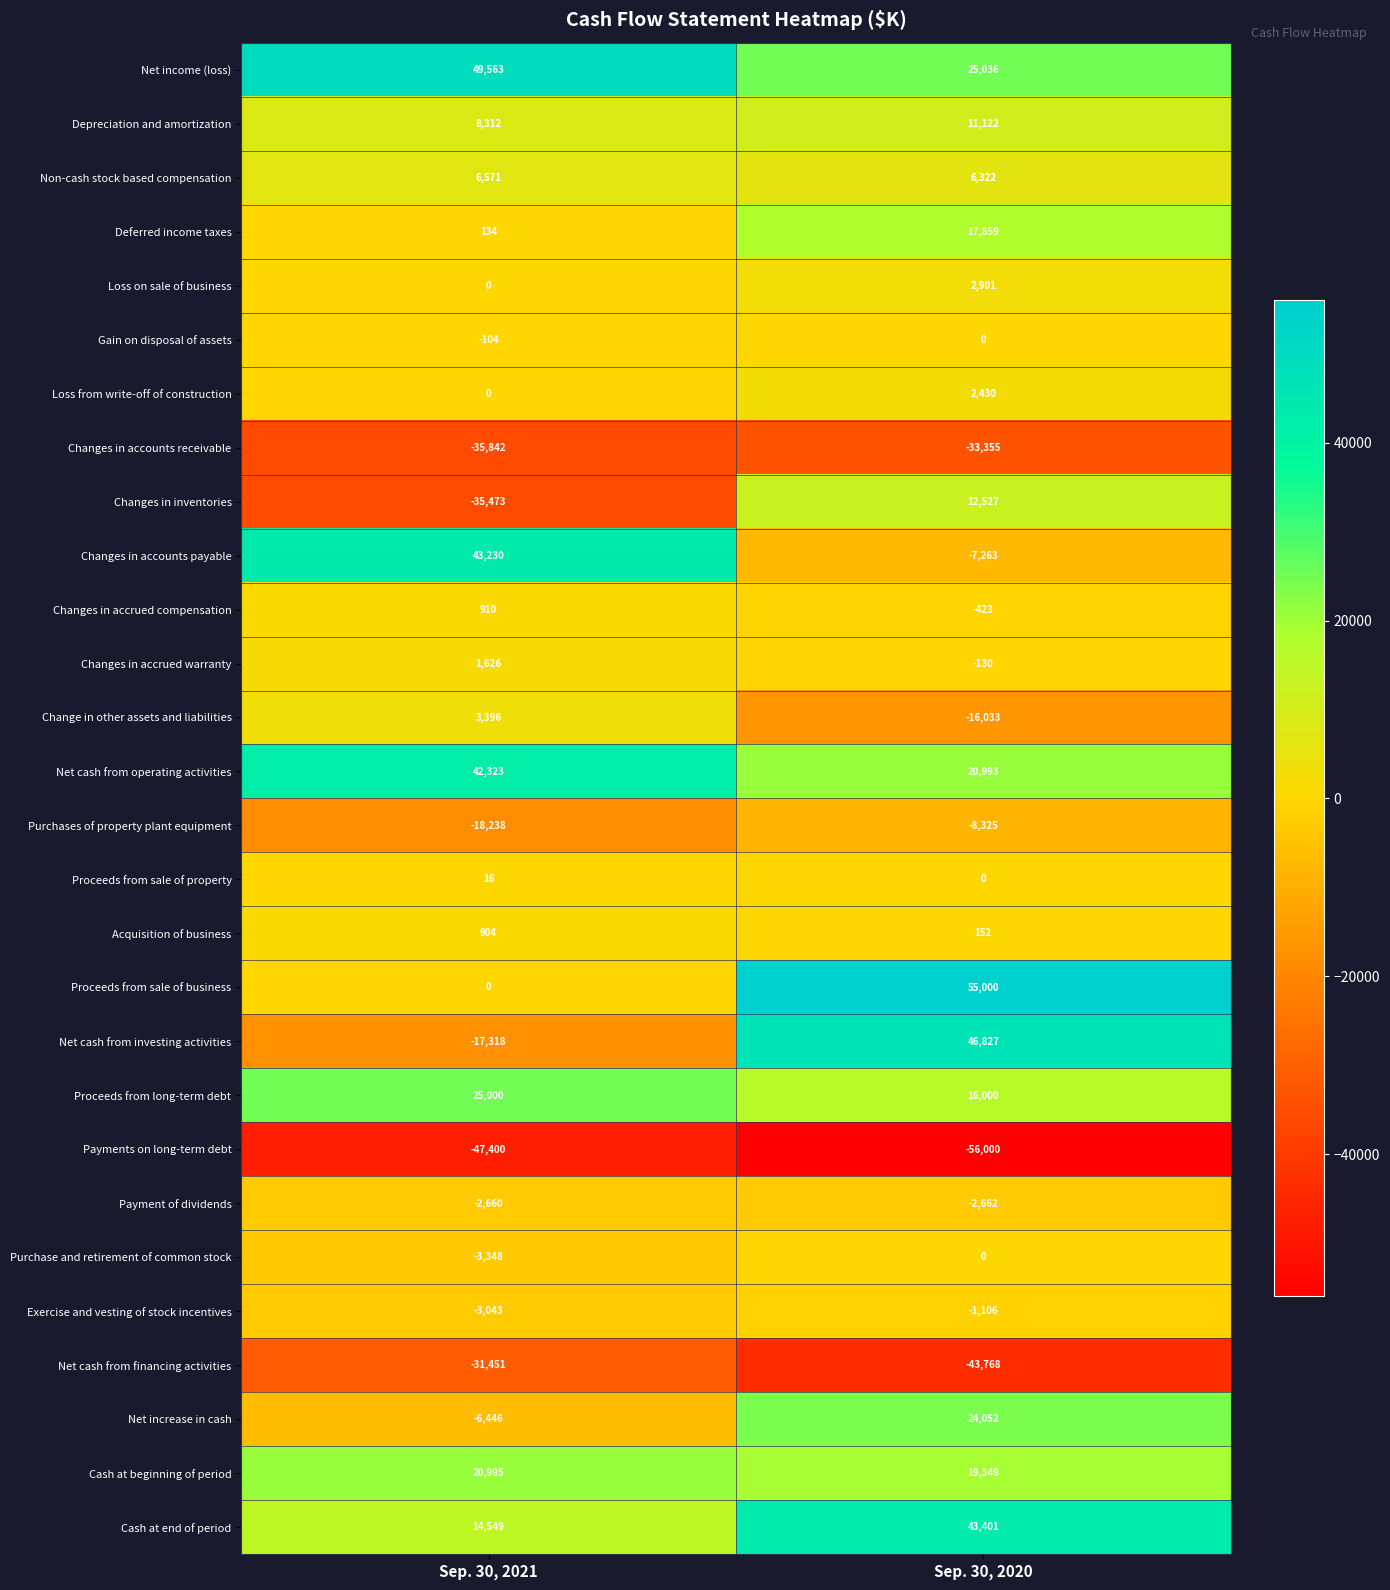

Which series has the largest total across all categories?

Net income (loss)